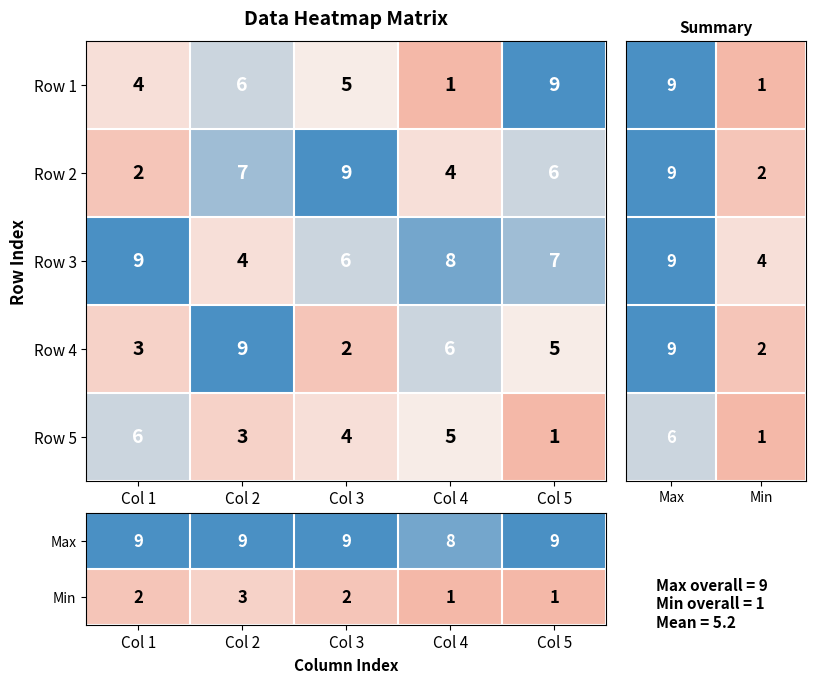

Reading right to left, transcribe all the data shown in this chart.

row1: Col 5=9	Col 4=1	Col 3=5	Col 2=6	Col 1=4
row2: Col 5=6	Col 4=4	Col 3=9	Col 2=7	Col 1=2
row3: Col 5=7	Col 4=8	Col 3=6	Col 2=4	Col 1=9
row4: Col 5=5	Col 4=6	Col 3=2	Col 2=9	Col 1=3
row5: Col 5=1	Col 4=5	Col 3=4	Col 2=3	Col 1=6